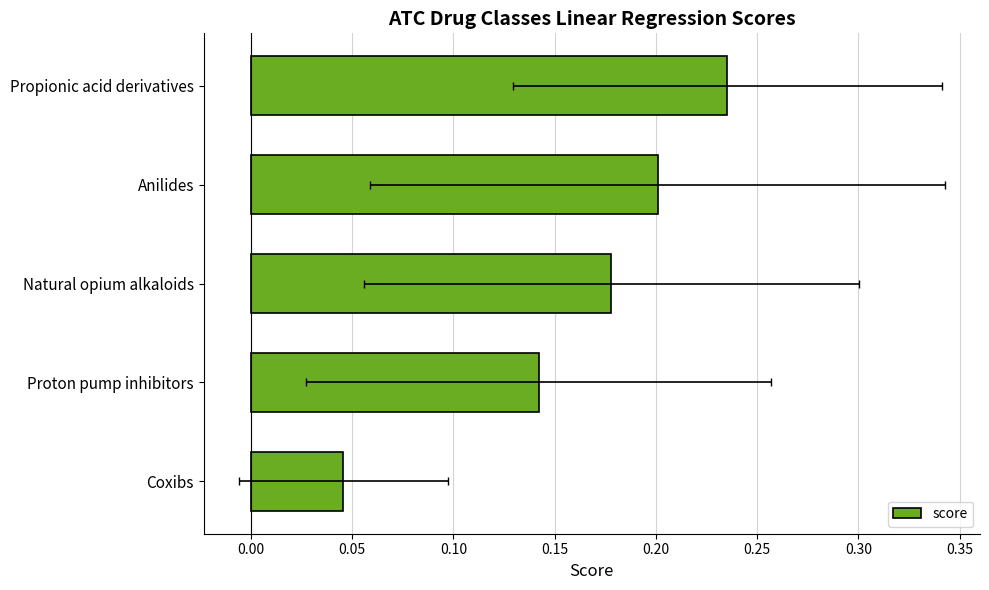

What is the maximum value shown in the chart?

0.2